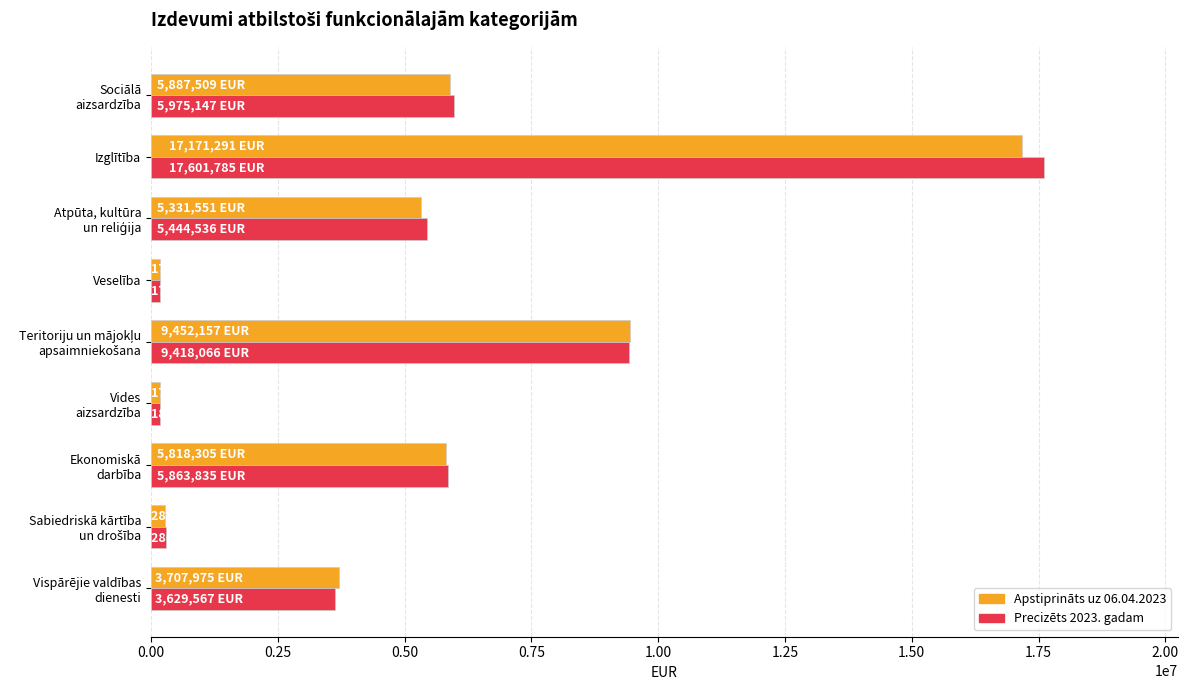

What is the greatest value displayed?

17601785